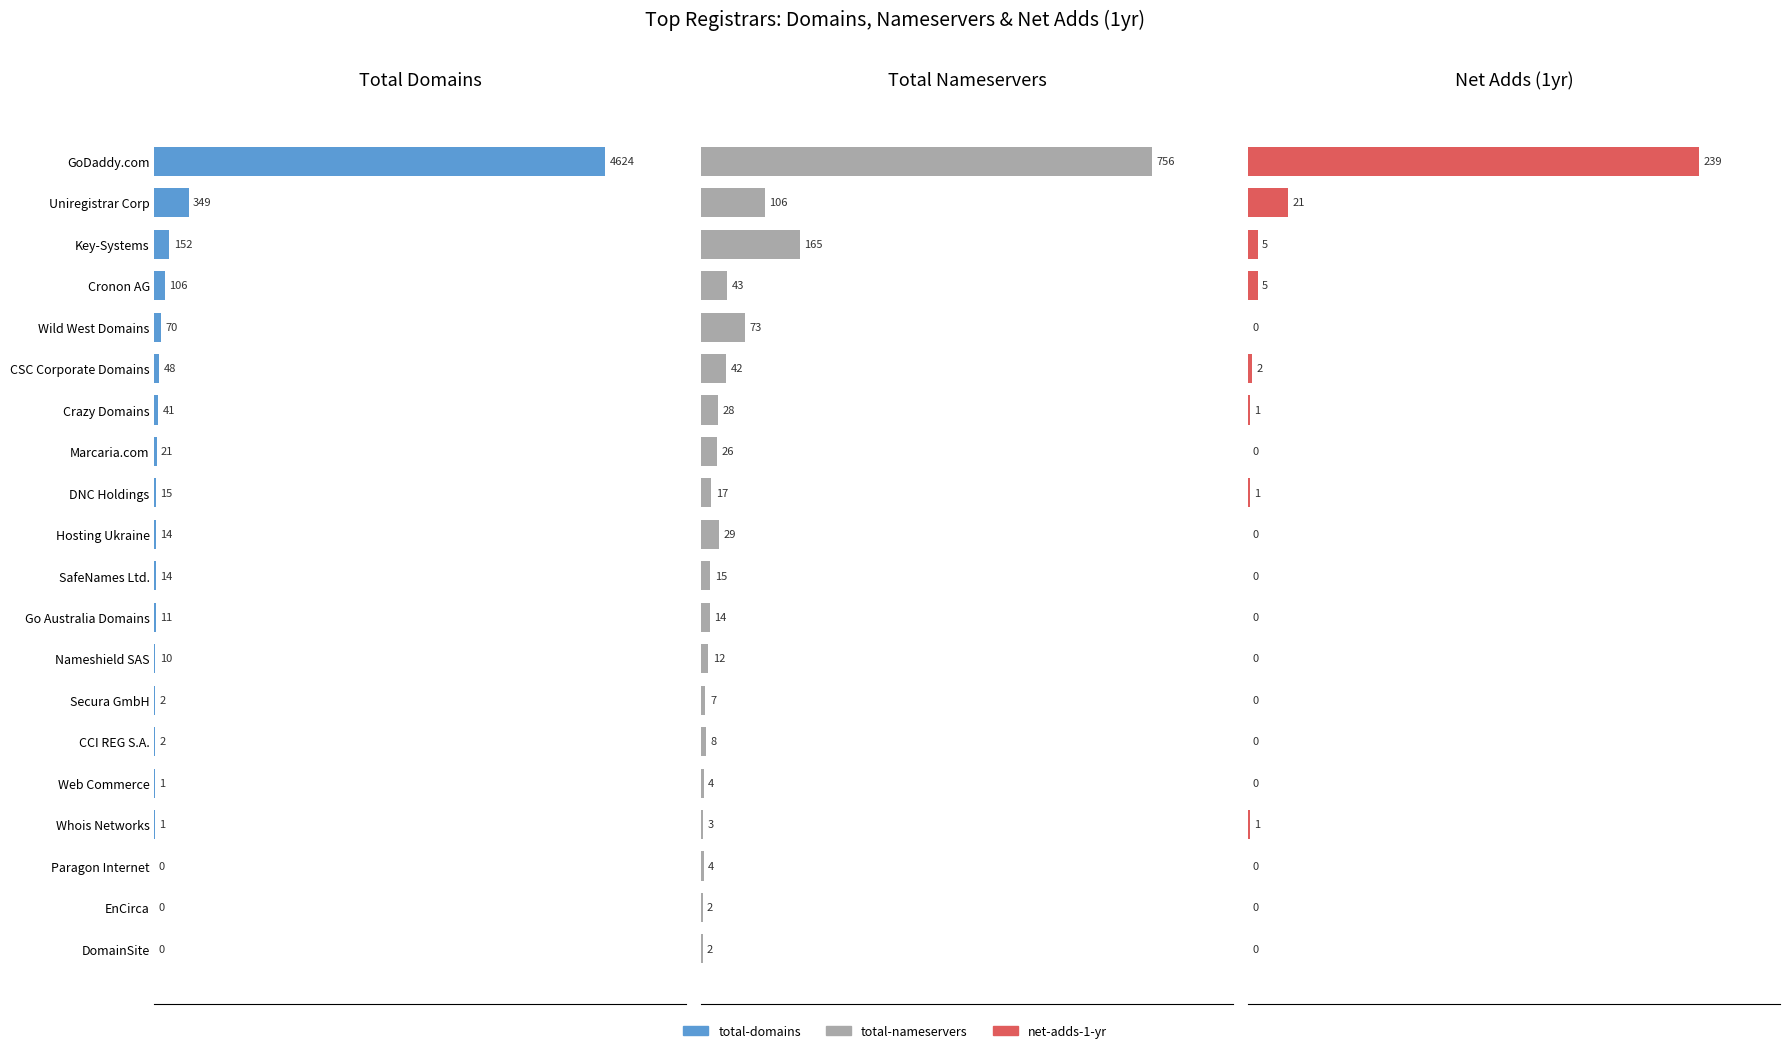

What is the difference between the highest and lowest values at CCI REG S.A.?

8